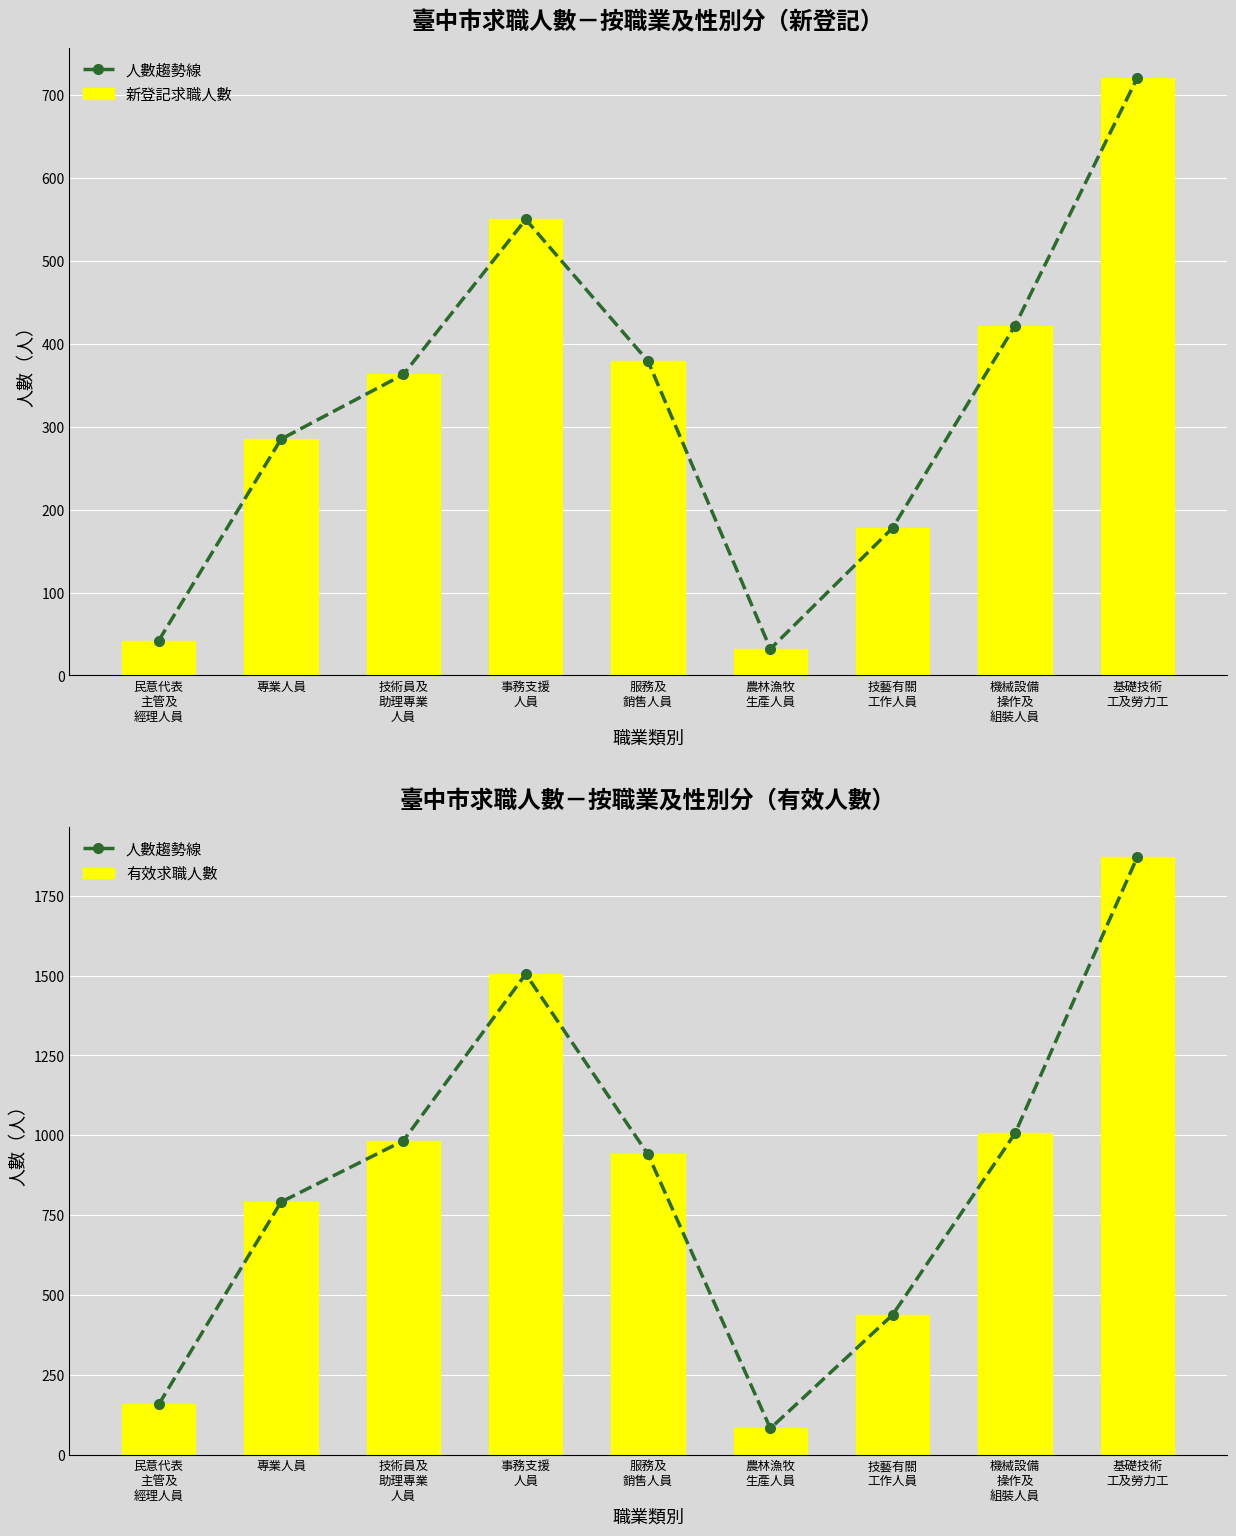

Read the 有效求職人數 value at 技術員及
助理專業
人員, to the nearest 50.

1000